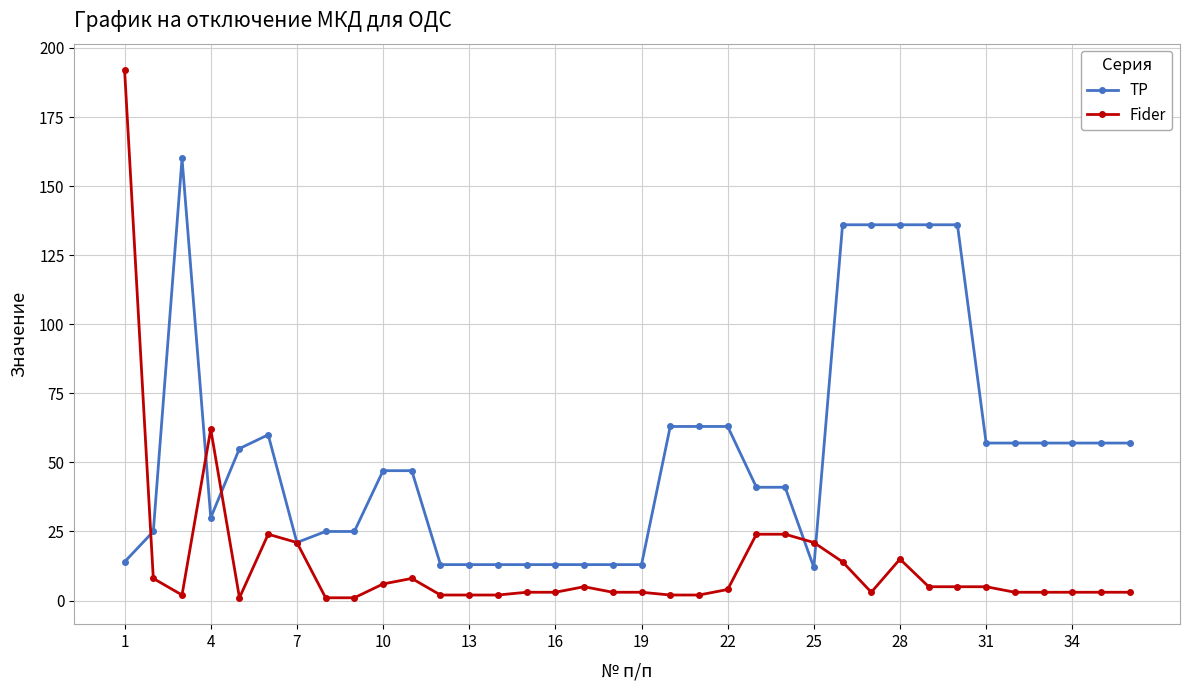

True or false: TP and Fider intersect in this chart.

True